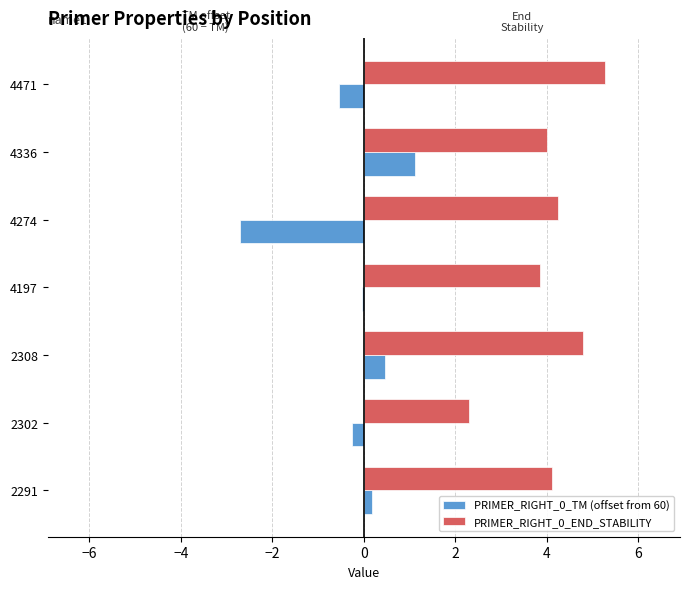

Is the value of PRIMER_RIGHT_0_END_STABILITY at 2302 greater than the value of PRIMER_RIGHT_0_TM (offset from 60) at 4197?

Yes